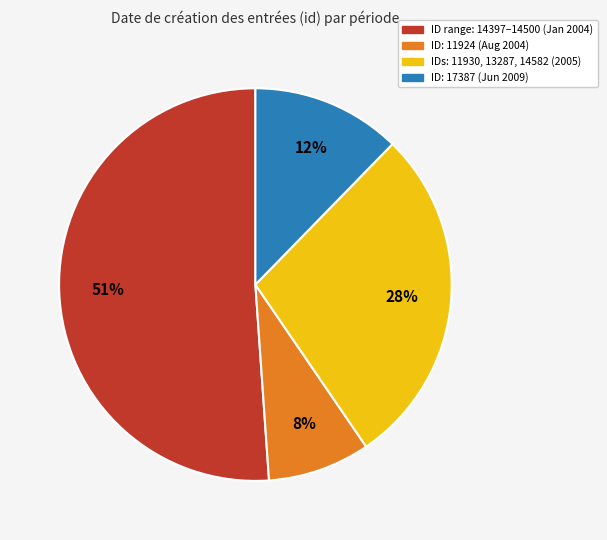

Count the number of slices in the pie.

4